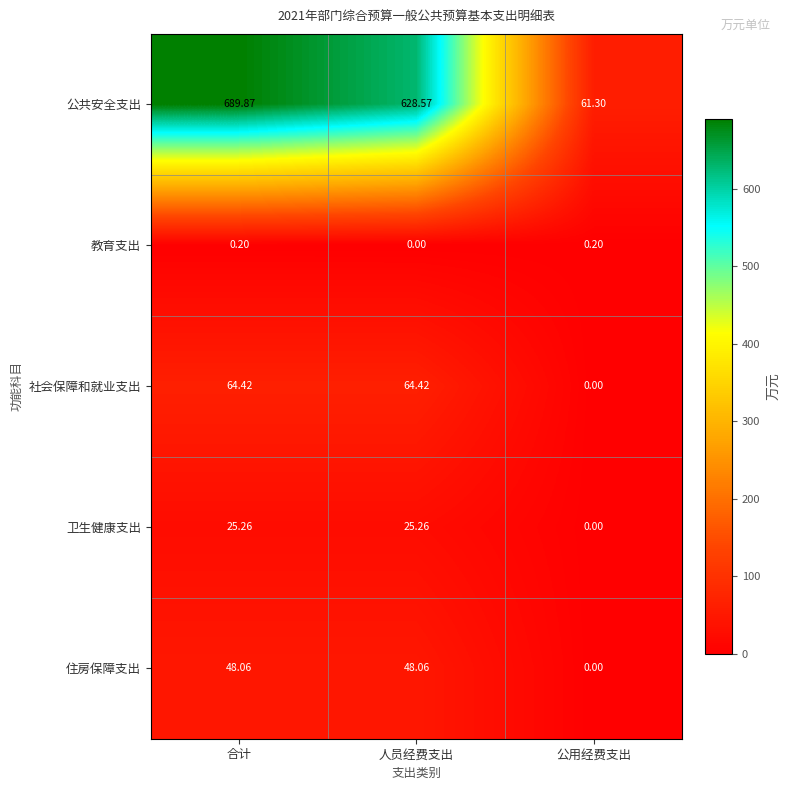

Between 合计 and 人员经费支出, which series saw the biggest shift?

公共安全支出